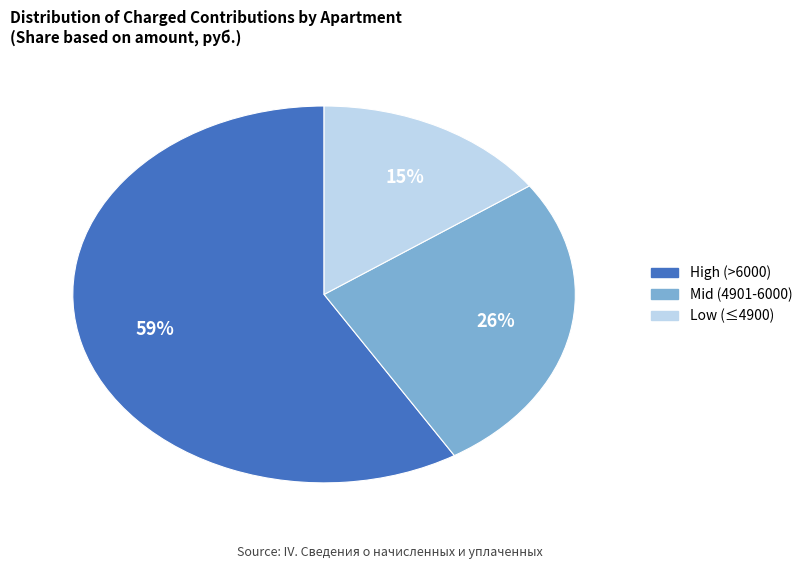

Does any single category account for the majority?

Yes